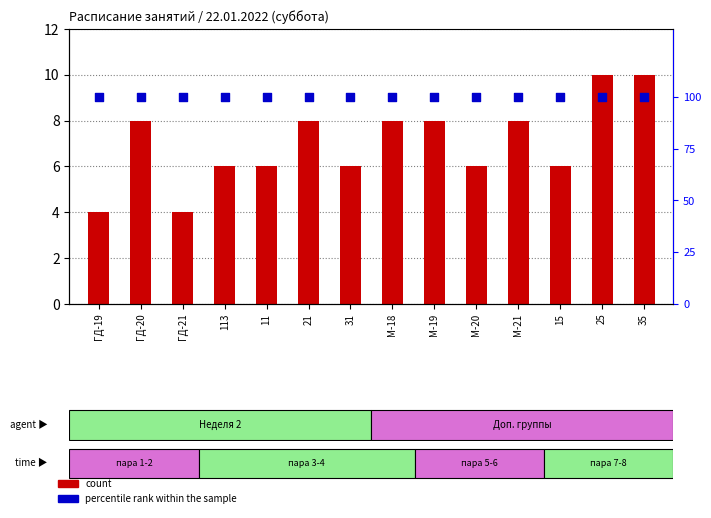

At which category is the sum across all series the highest?

25